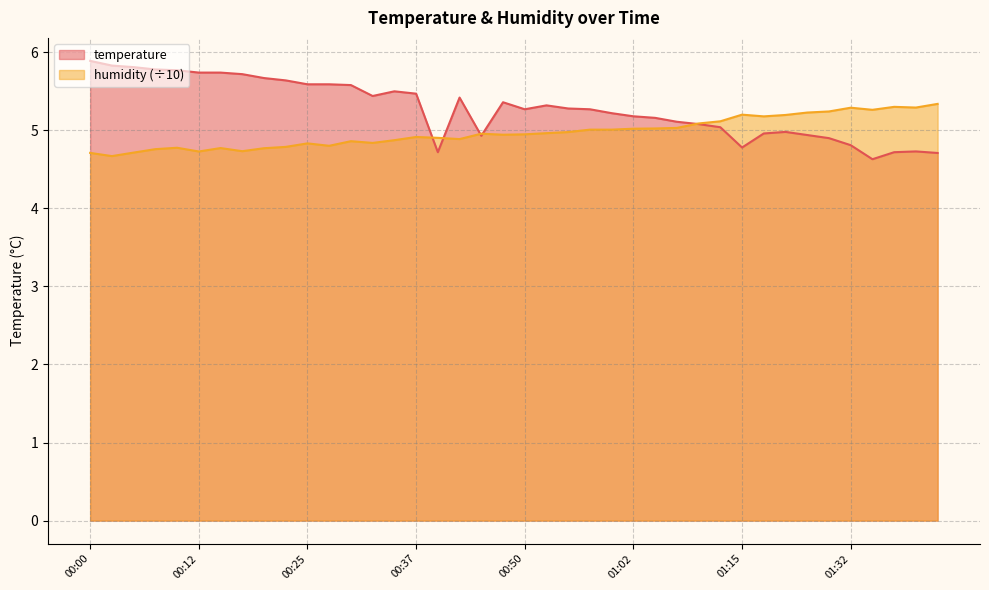

Where does the temperature series first go above 5?

00:00